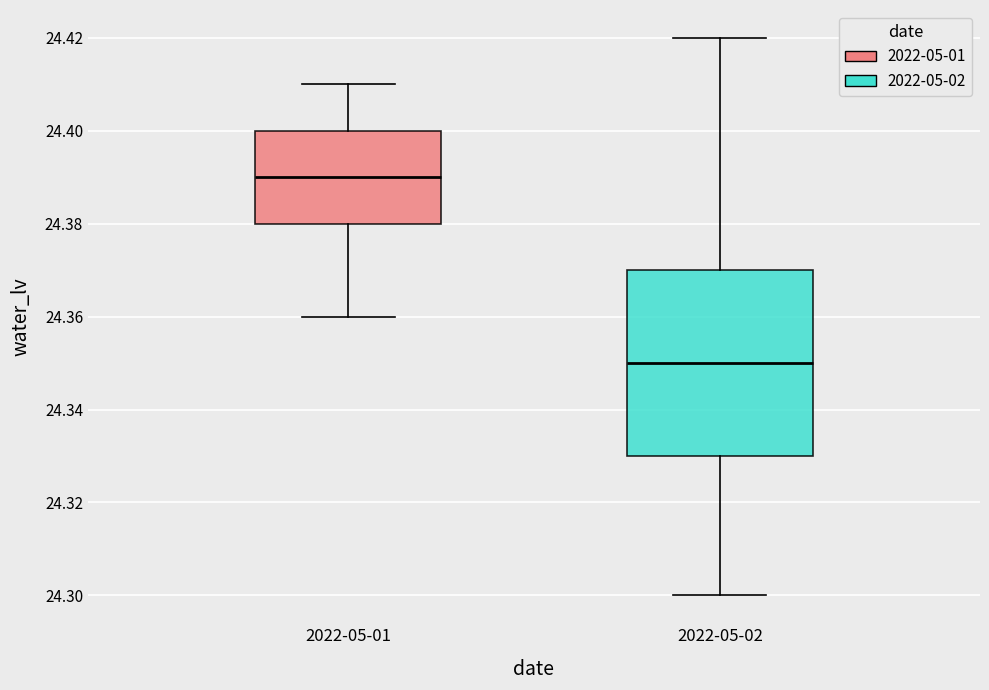

Reading left to right, read every box against the y-axis: the position of its median line, the range the box covers, and the ends of its whiskers. The values are not printed on the chart, so give them approximately, as read against the axis.

2022-05-01: median 24.39, box 24.38 to 24.40, whiskers 24.36 to 24.41
2022-05-02: median 24.35, box 24.33 to 24.37, whiskers 24.30 to 24.42